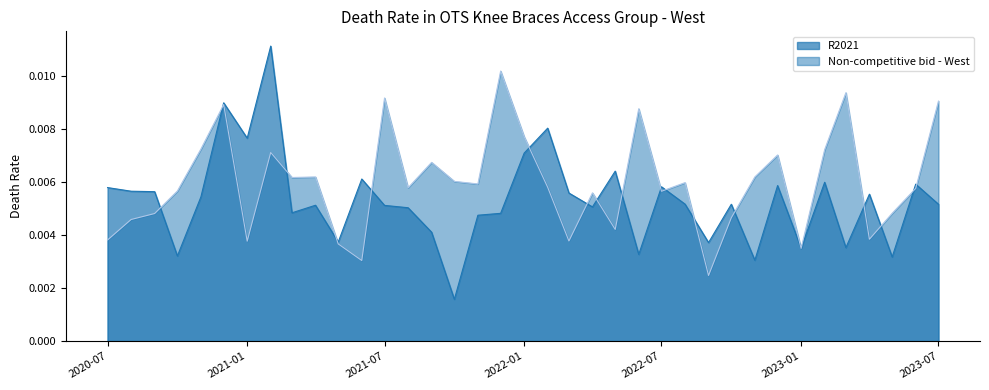

Does the chart have visible grid lines?

No